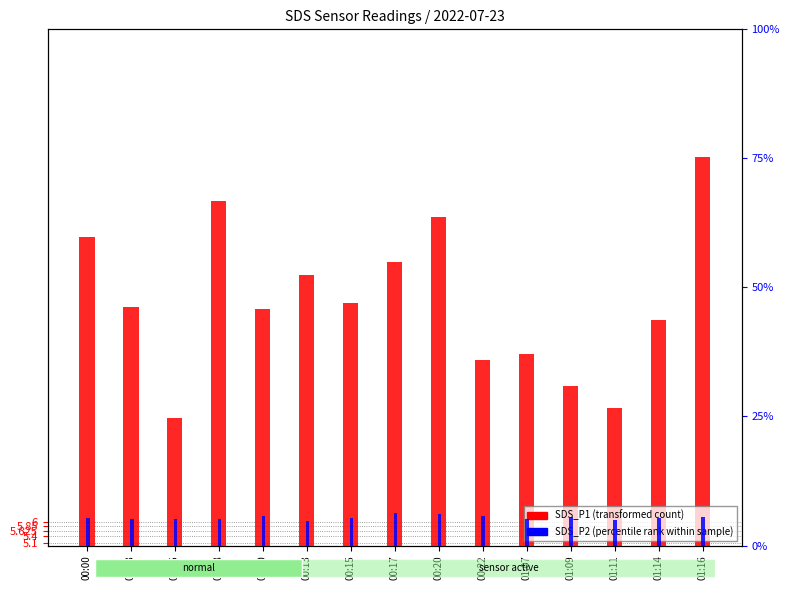

What is the label of the 5th bar from the right?

01:07